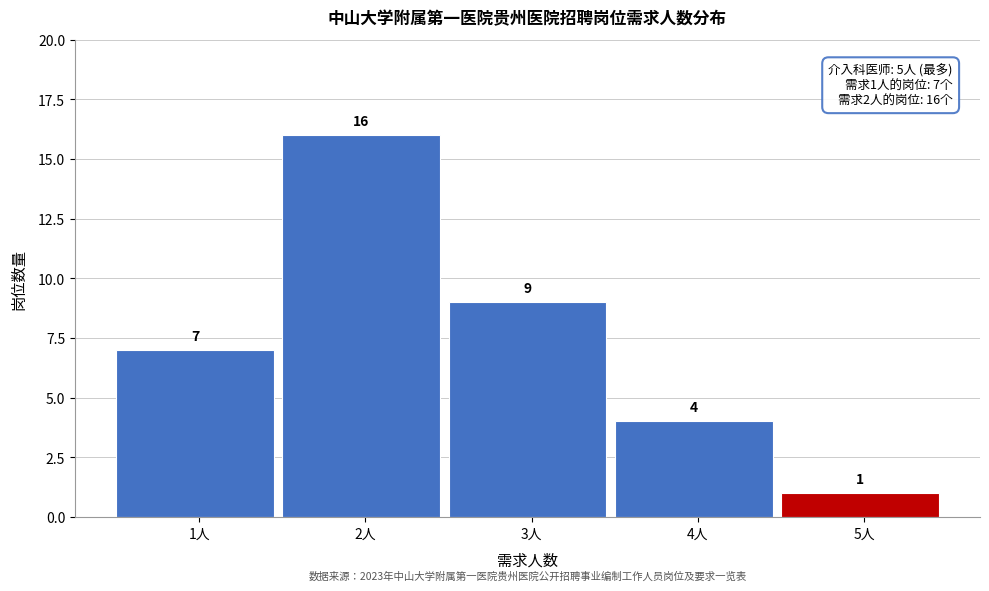

What is the height of the bar covering 2.5 to 3.5 on the x-axis?

9